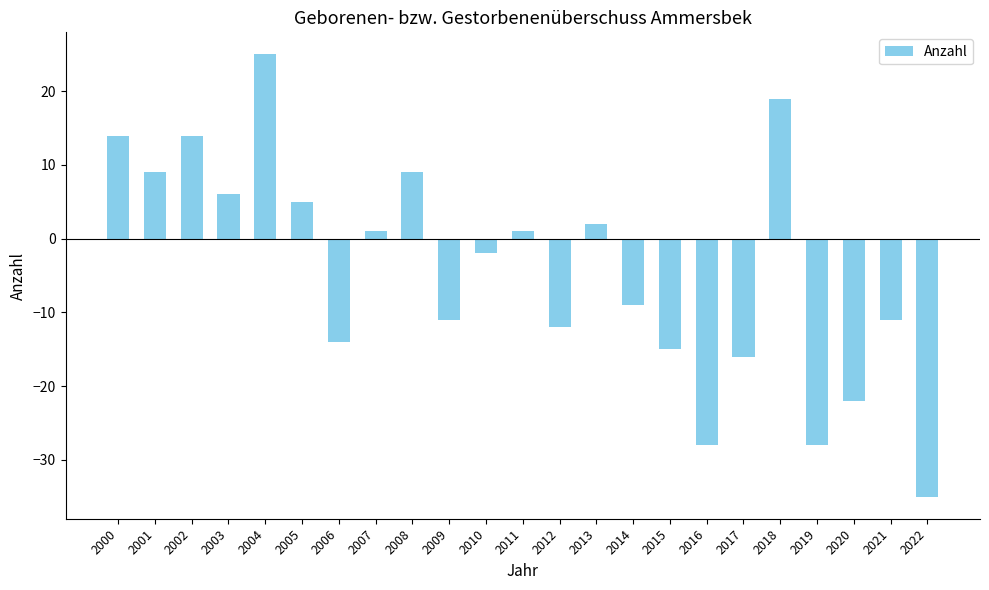

Which has a higher value, 2016 or 2007?

2007